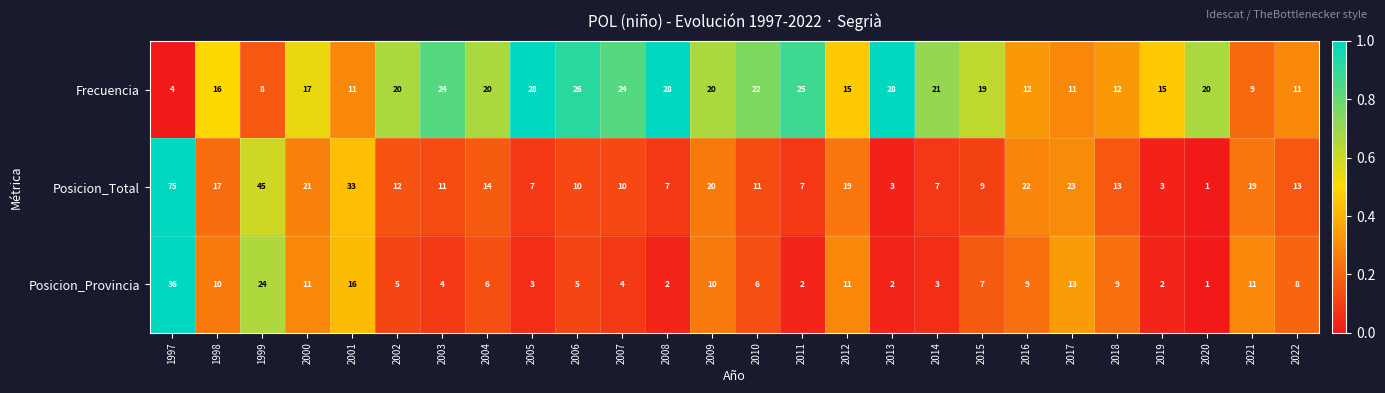

What is the sum of the Posicion_Total values at 1998 and 2018?

30